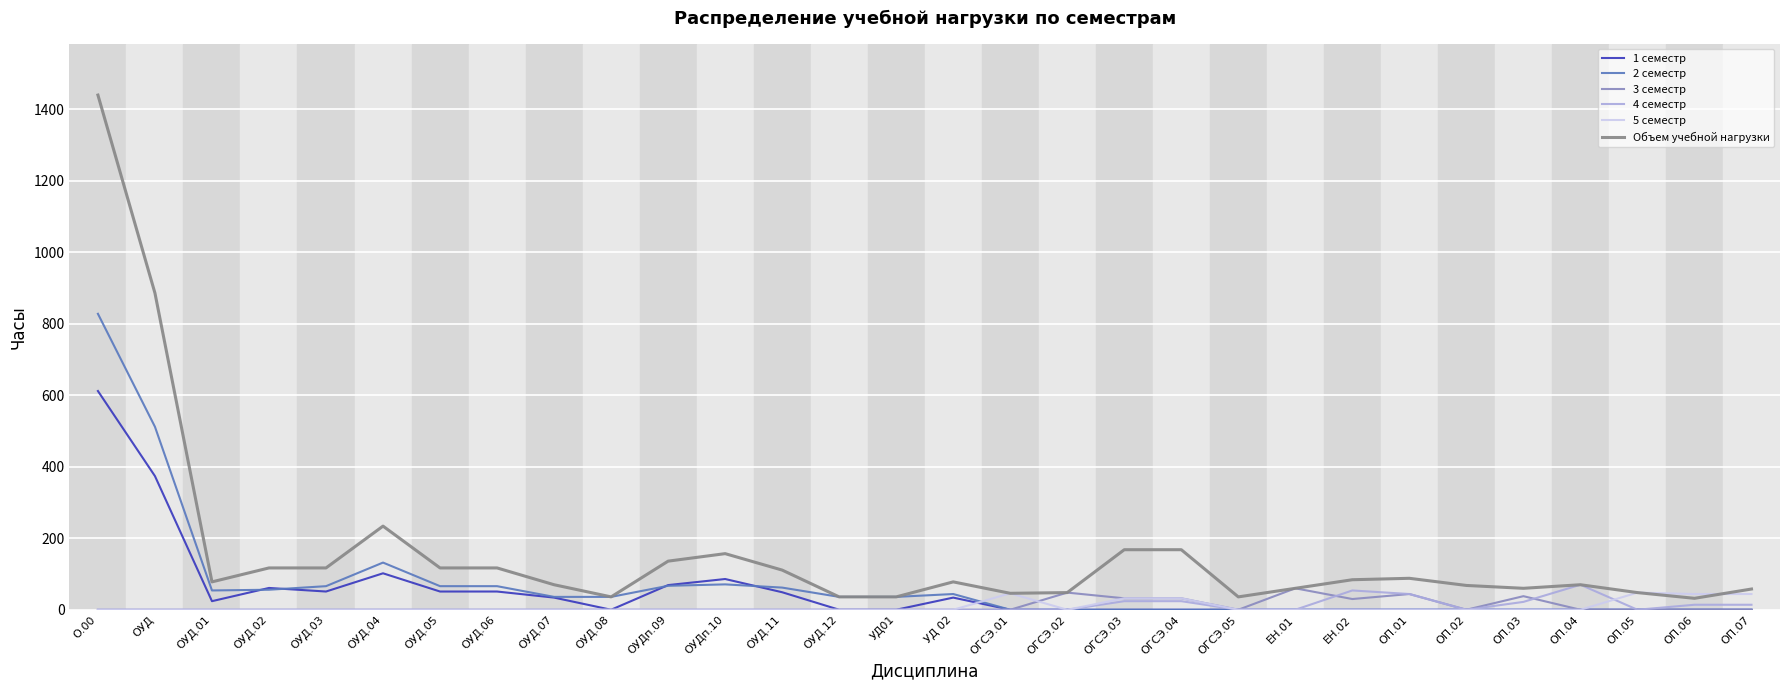

What is the total value across all series at ОУД.01?

156